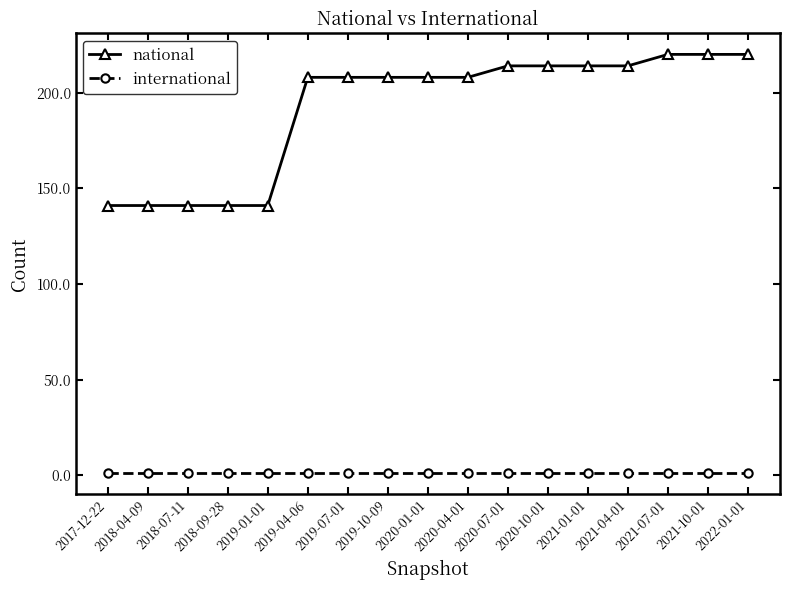

Which series has the widest spread of values?

national